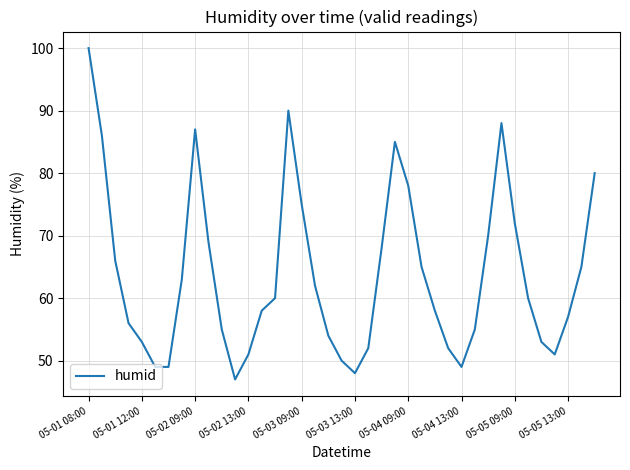

What is the maximum value shown in the chart?

100